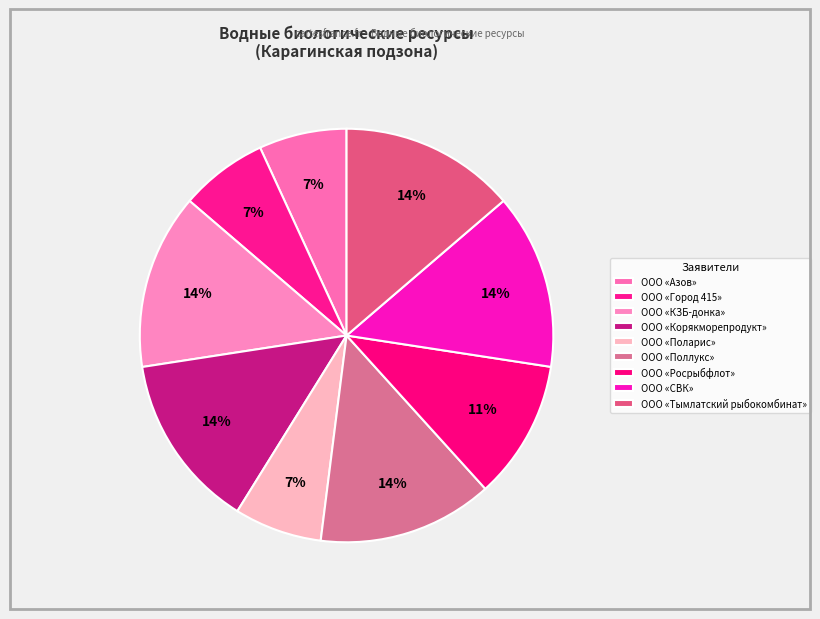

To the nearest percent, what is the average slice percentage?

11%